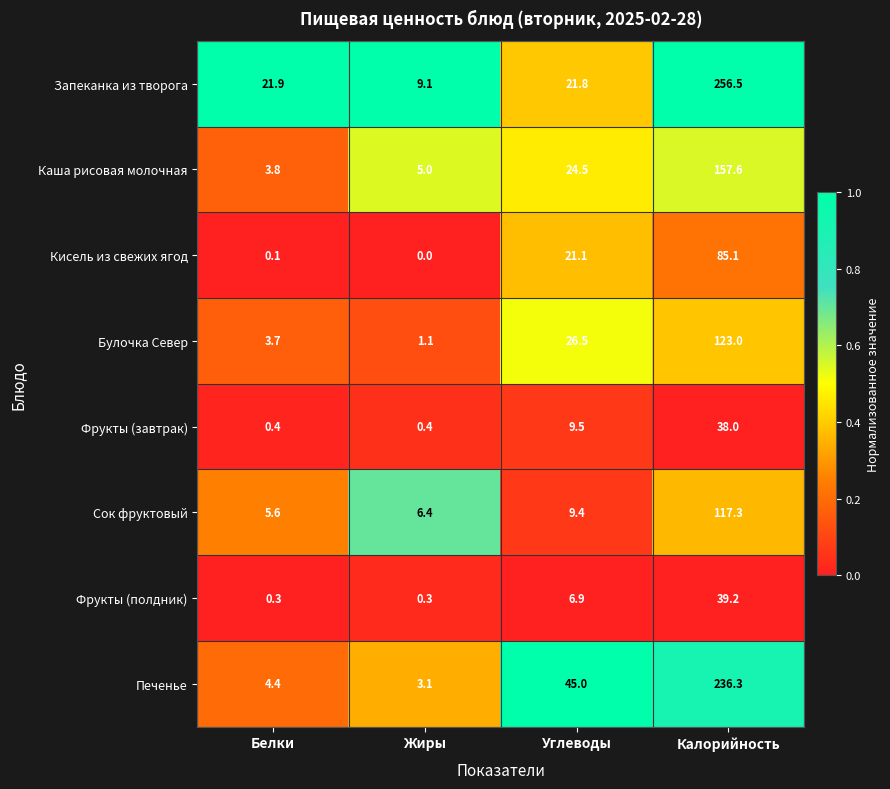

Count the number of categories in the chart.

4